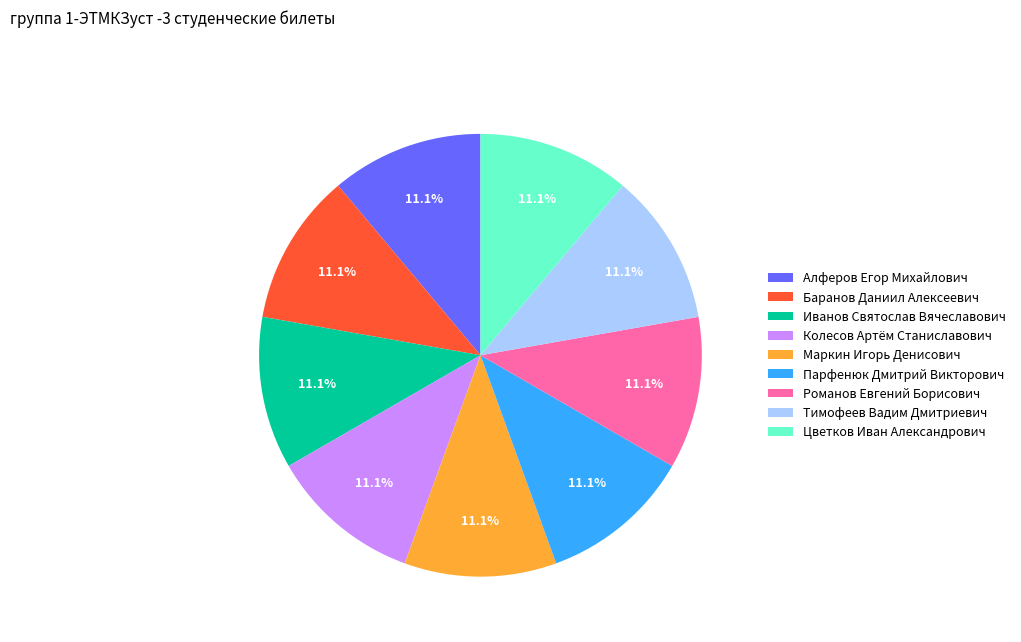

Approximately how many times larger is the value at Тимофеев Вадим Дмитриевич compared to Цветков Иван Александрович?

1.0